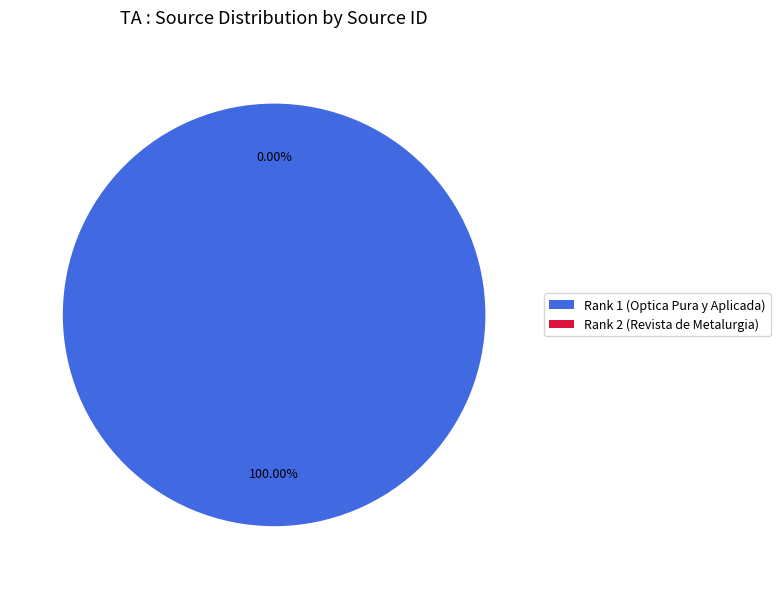

What is the total percentage of Rank 2 (Revista de Metalurgia) and Rank 1 (Optica Pura y Aplicada)?

100.0%